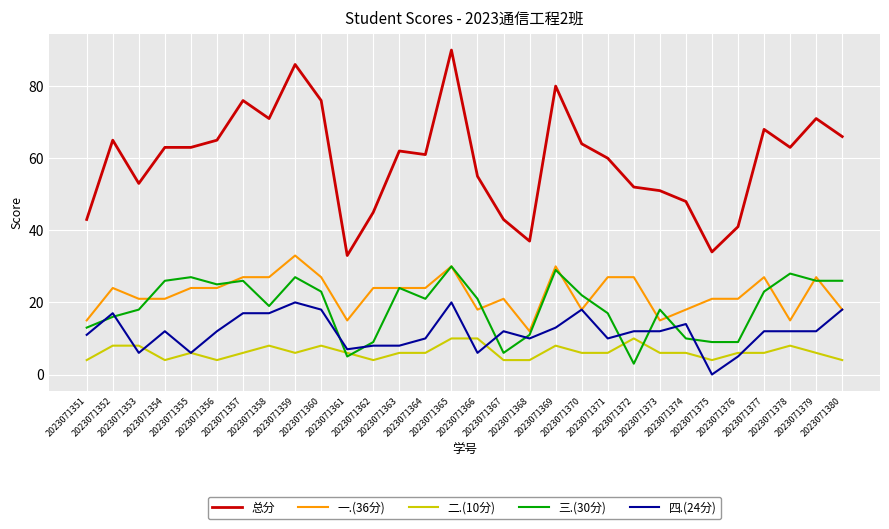

List the series in order of their peak value, highest first.

总分, 一.(36分), 三.(30分), 四.(24分), 二.(10分)